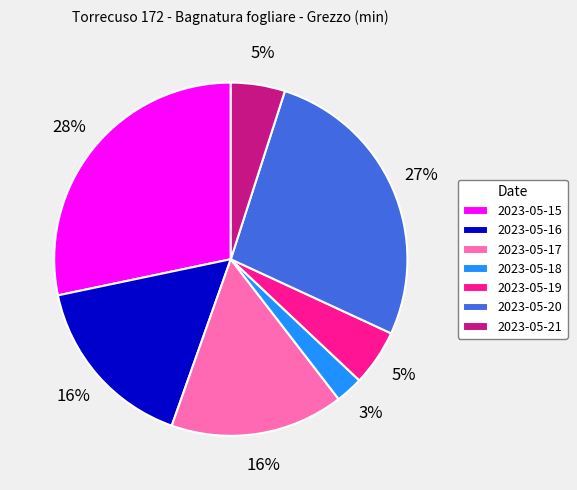

Which slice is the largest?

2023-05-15